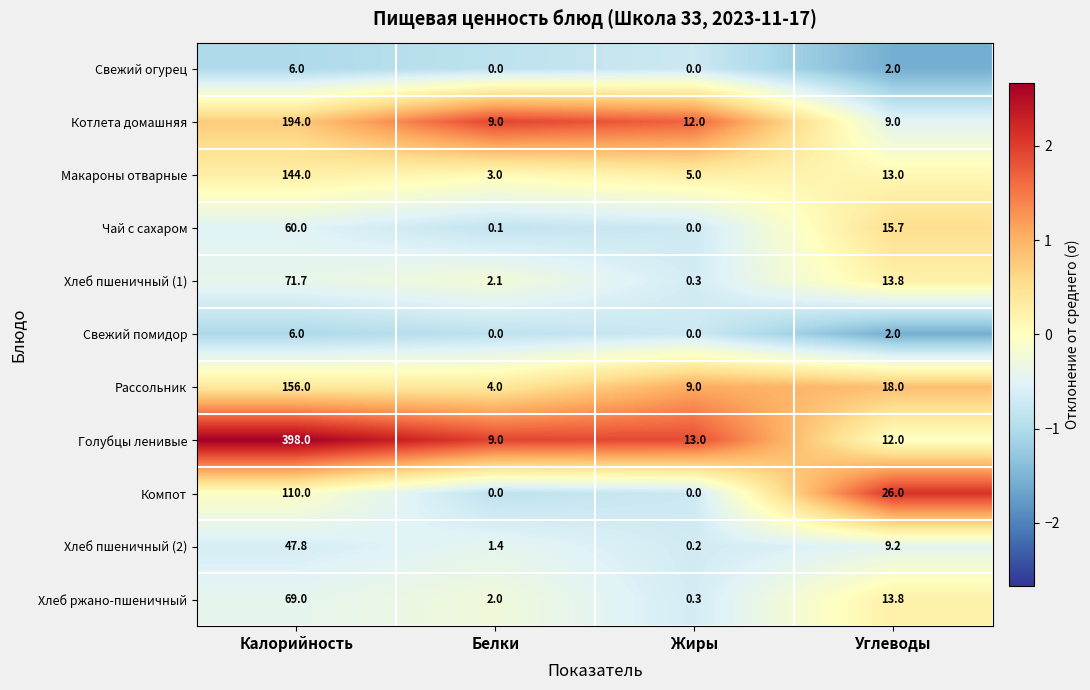

Where is Хлеб пшеничный (2) nearest to the value 24?

Углеводы